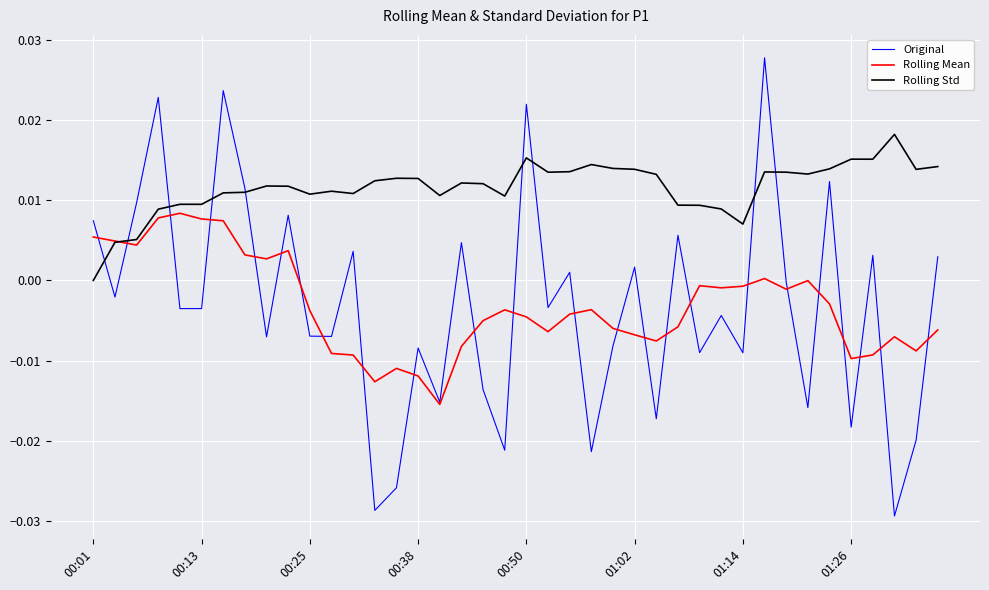

Which series has the largest total across all categories?

Rolling Std